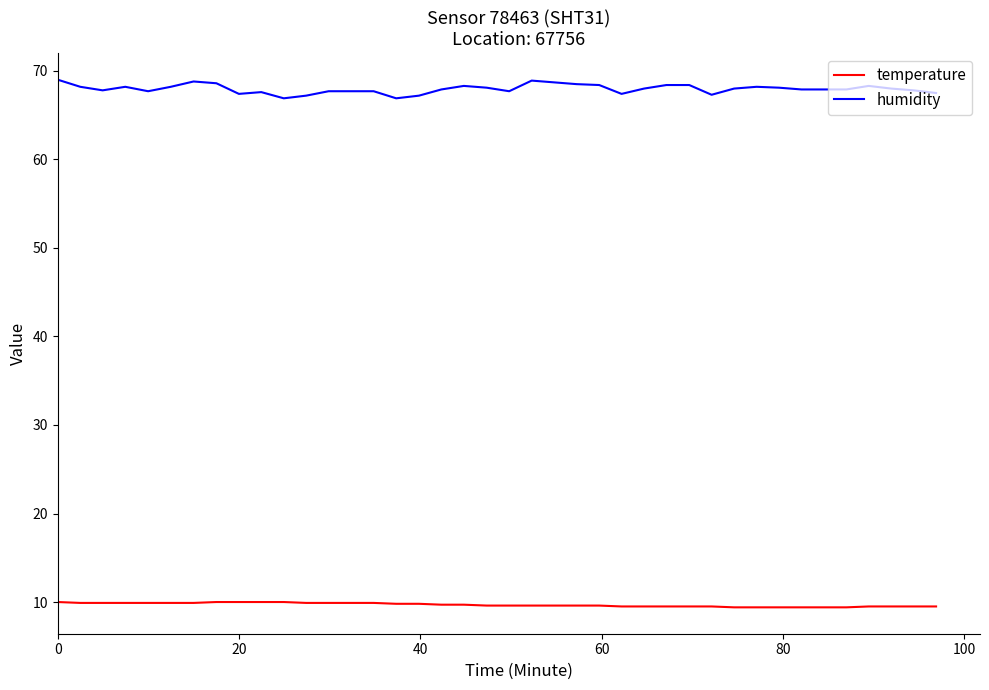

List the series in order of their overall mean, highest first.

humidity, temperature